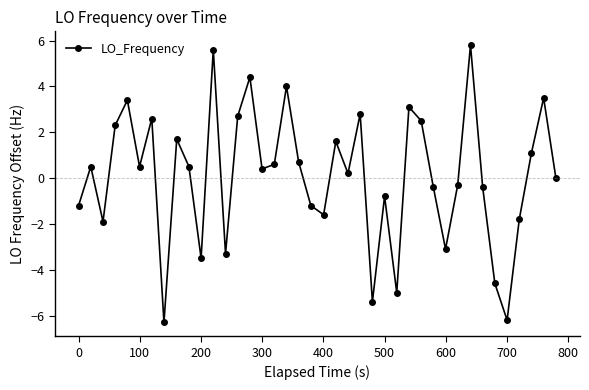

What is the sum of all values?

3.5